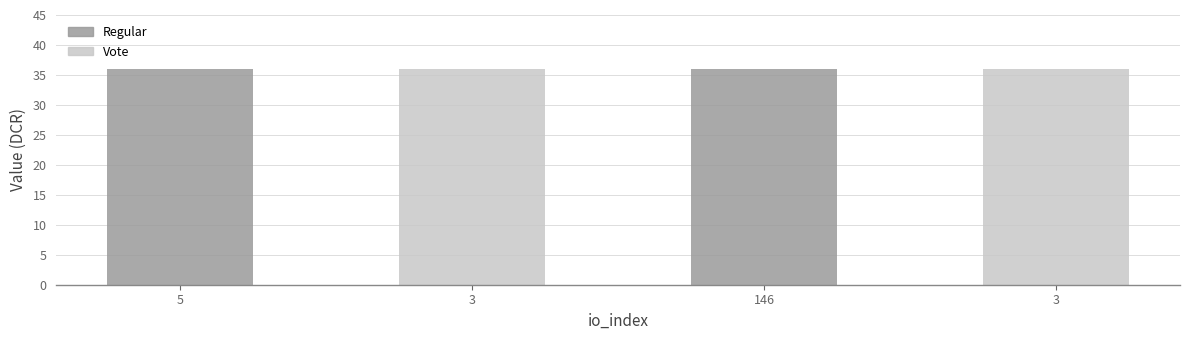

Reading left to right, list all the values displayed in this chart.

5=36.0	3=36.0	146=36.0	3=36.0